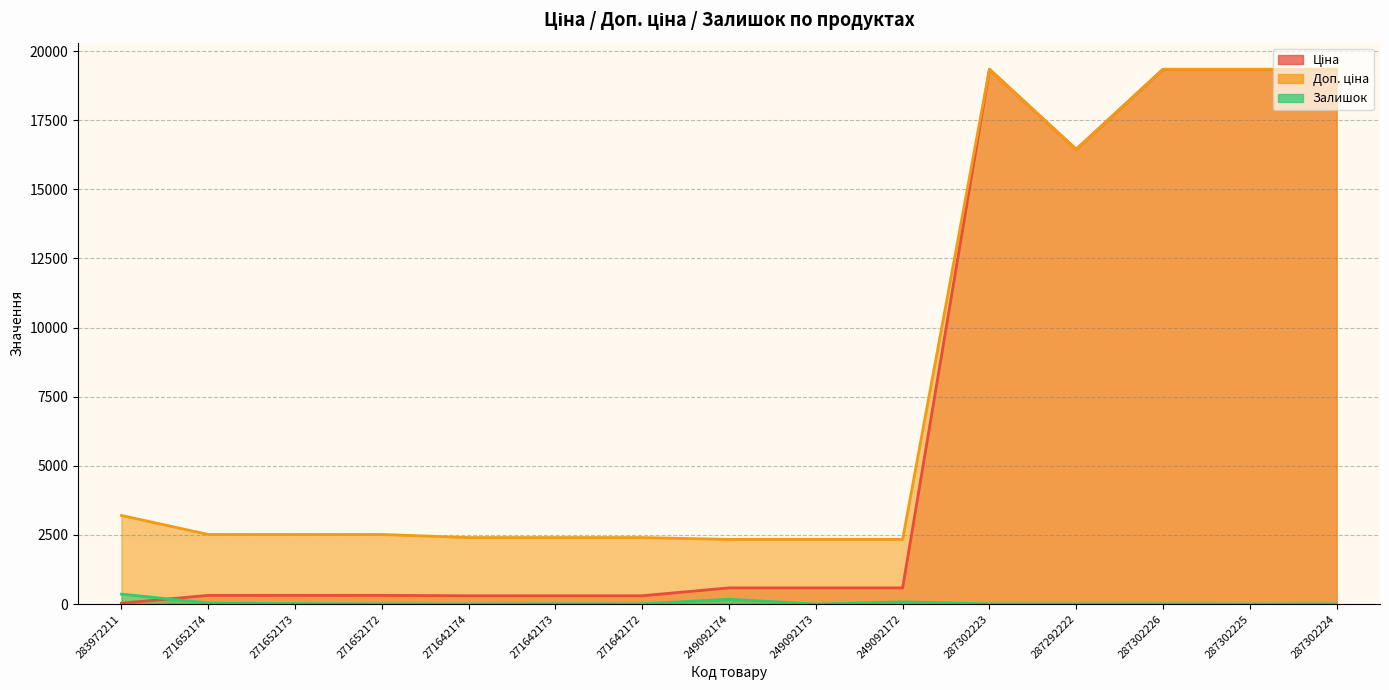

Which series has the largest total across all categories?

Доп. ціна